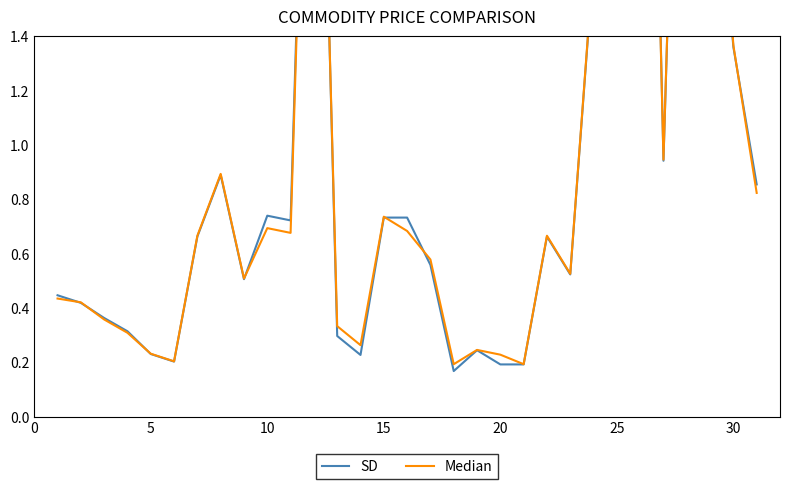

List the series in order of their peak value, highest first.

SD, Median